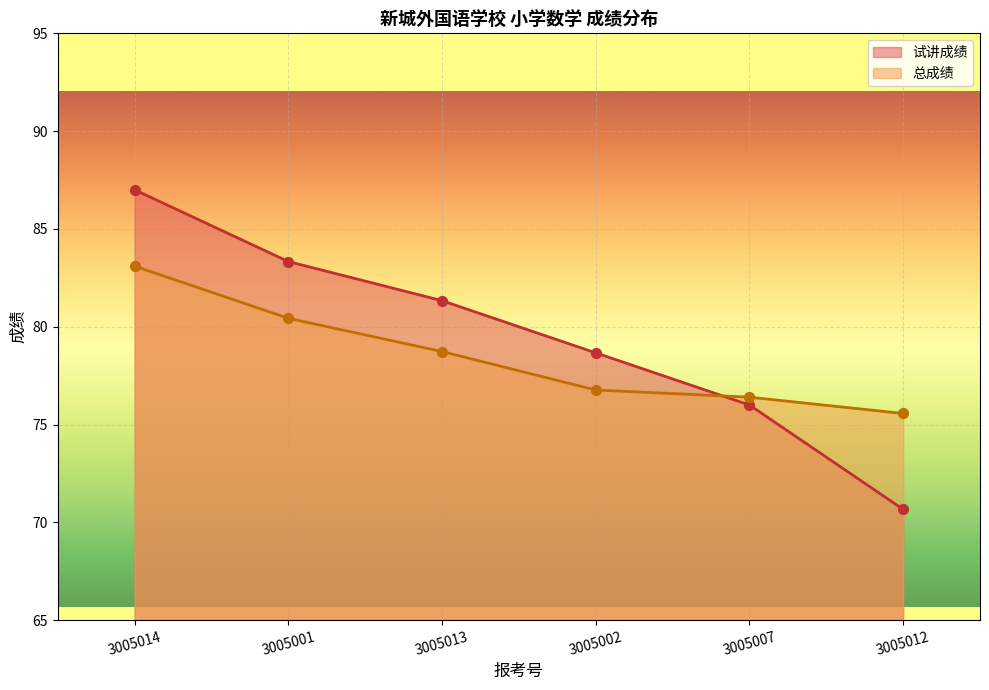

Which series contains the lowest Y value?

试讲成绩